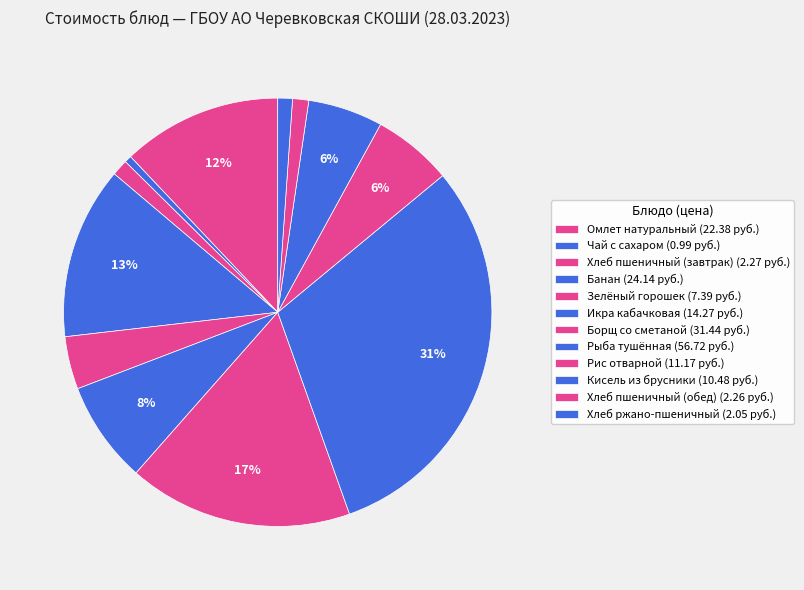

To the nearest percent, what is the difference between the Банан and Хлеб ржано-пшеничный slice percentages?

12%